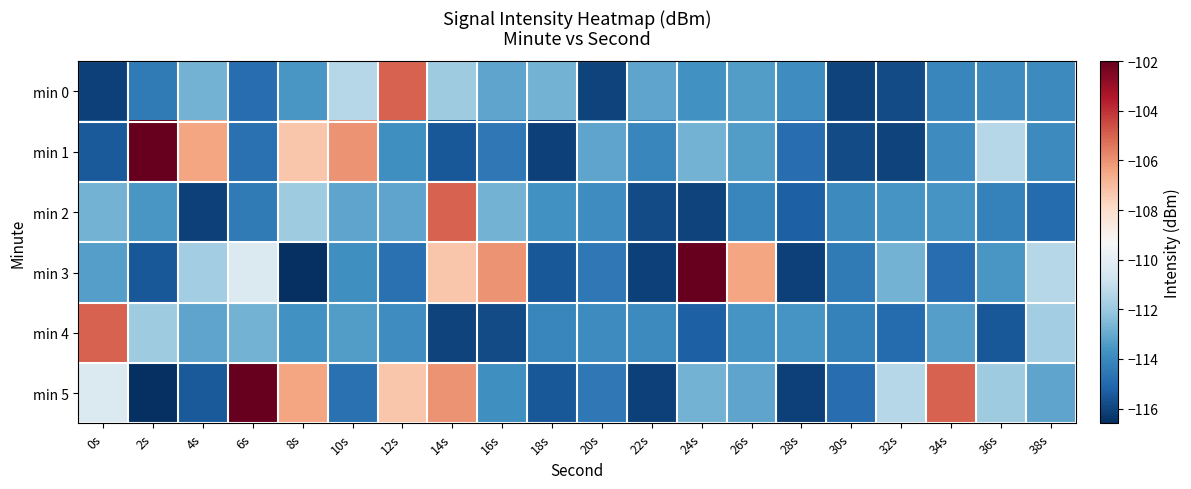

At which category is the sum across all series the highest?

14s